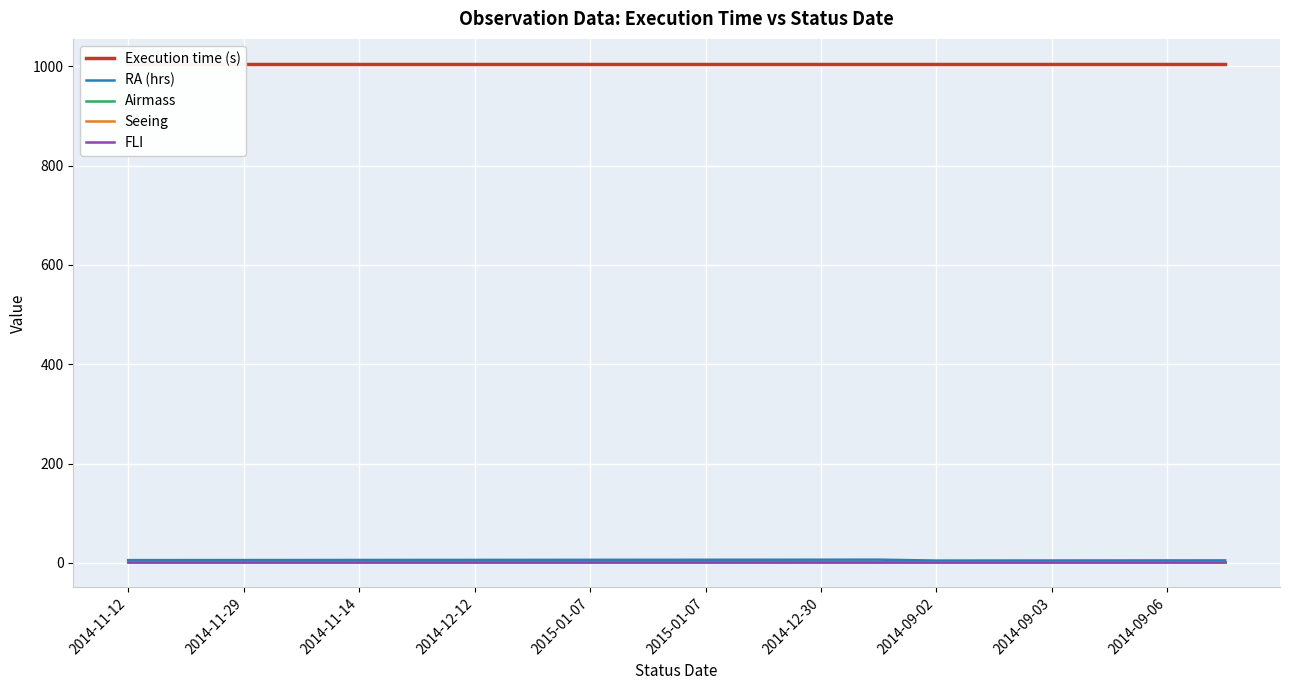

What is the average value of the Airmass series?

1.7